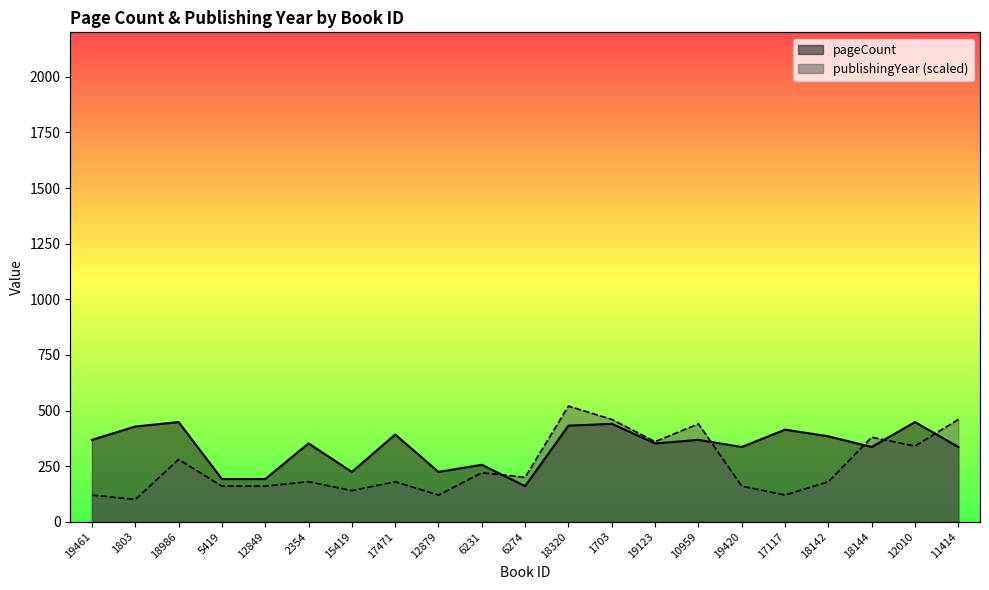

True or false: pageCount has a value of 432 at 18320.

True